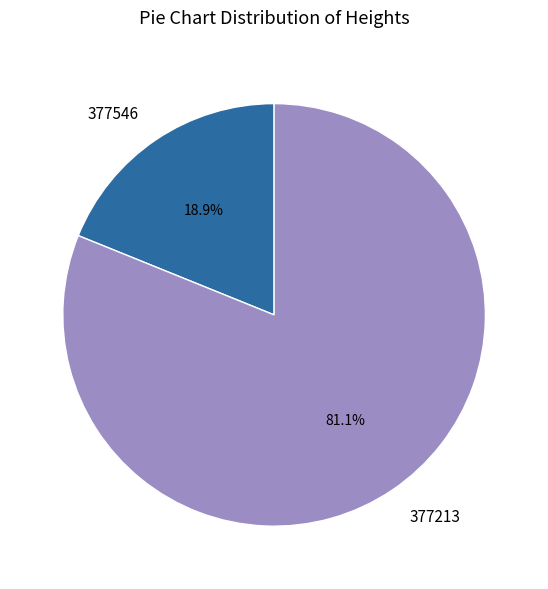

What is the total percentage of 377213 and 377546?

100.0%